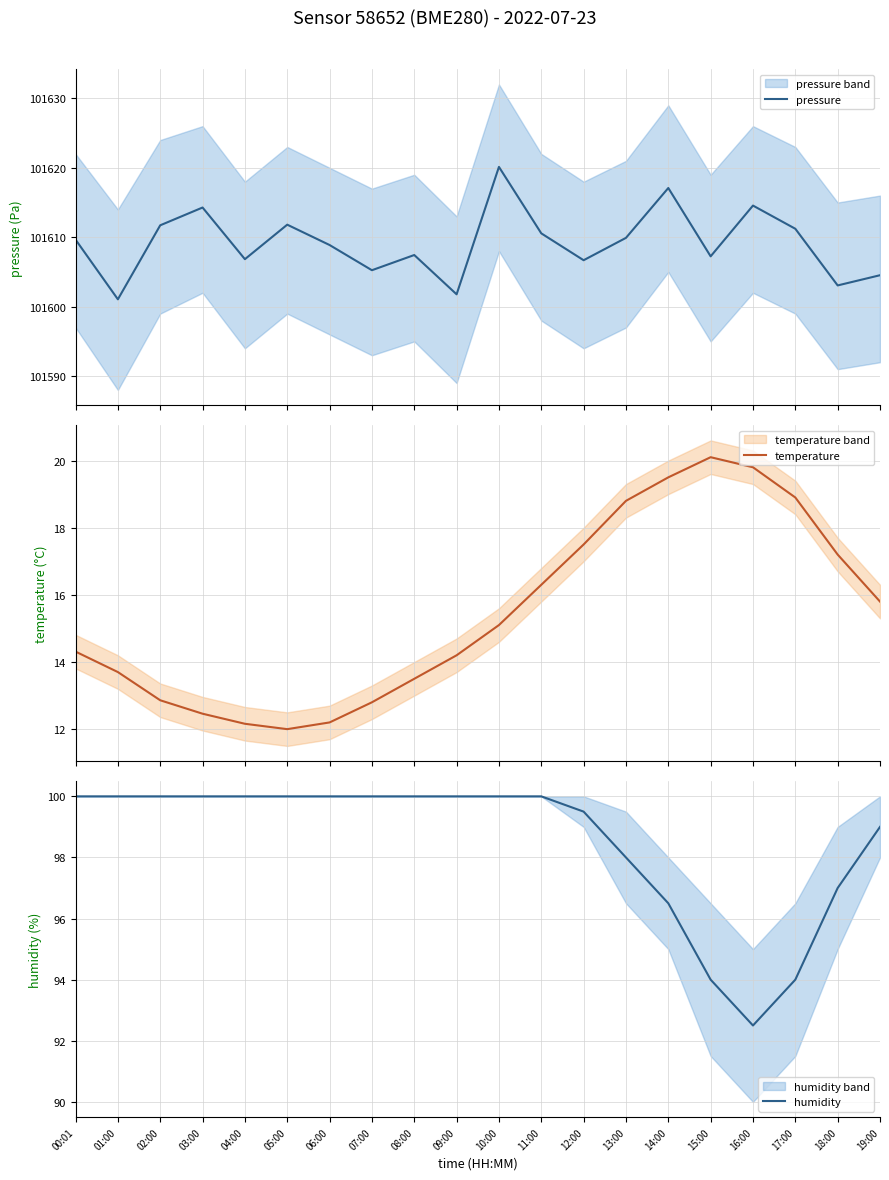

Reading left to right, what are all the values shown in this chart?

pressure: 101609.7	101601.1	101611.7	101614.3	101606.8	101611.8	101608.9	101605.2	101607.4	101601.8	101620.1	101610.6	101606.7	101609.9	101617.1	101607.2	101614.6	101611.2	101603.1	101604.5
temperature: 14.3	13.7	12.9	12.5	12.2	12.0	12.2	12.8	13.5	14.2	15.1	16.3	17.5	18.8	19.5	20.1	19.8	18.9	17.2	15.8
humidity: 100.0	100.0	100.0	100.0	100.0	100.0	100.0	100.0	100.0	100.0	100.0	100.0	99.5	98.0	96.5	94.0	92.5	94.0	97.0	99.0